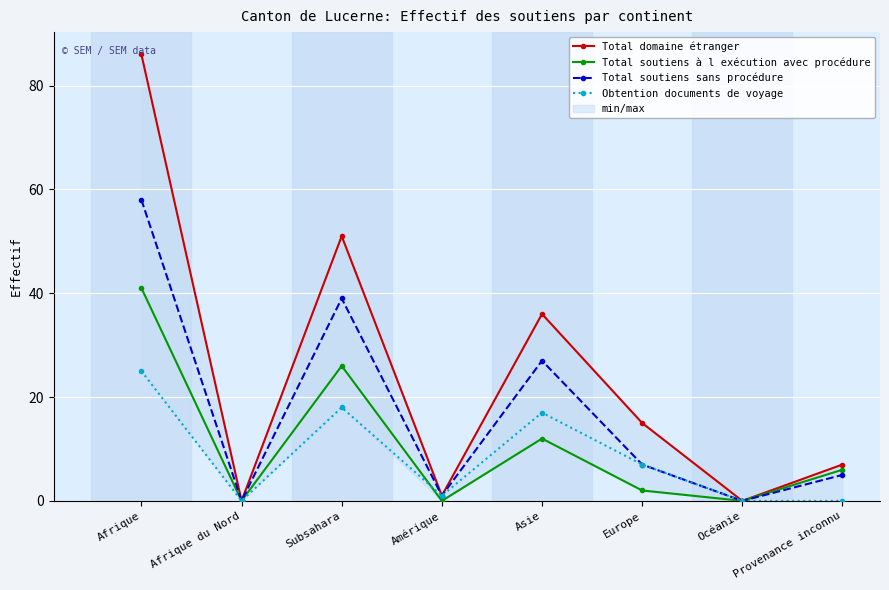

Which series ends up on top after the final intersection of Obtention documents de voyage and Total soutiens à l exécution avec procédure?

Obtention documents de voyage